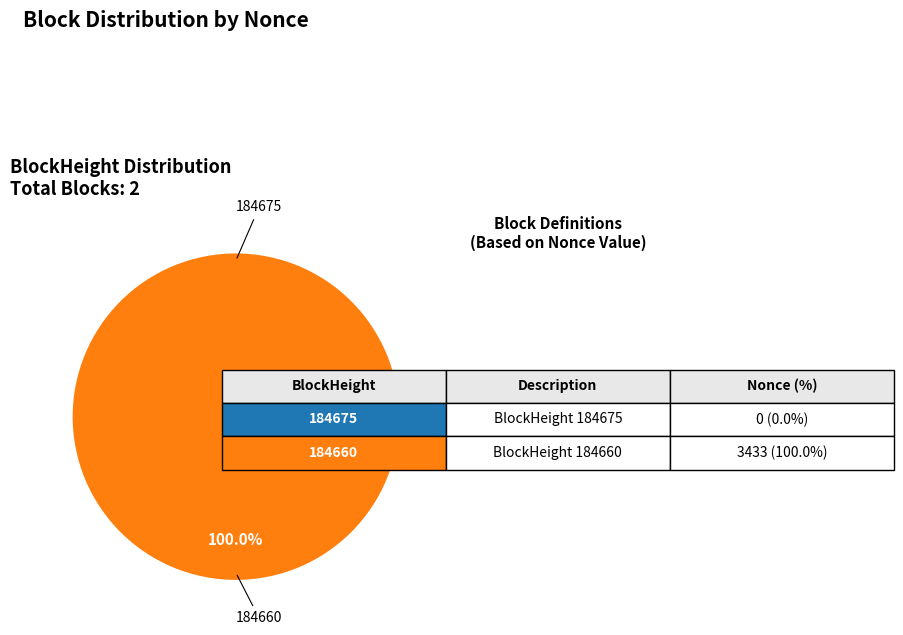

Is it true that 184660 is 92% of the pie?

False